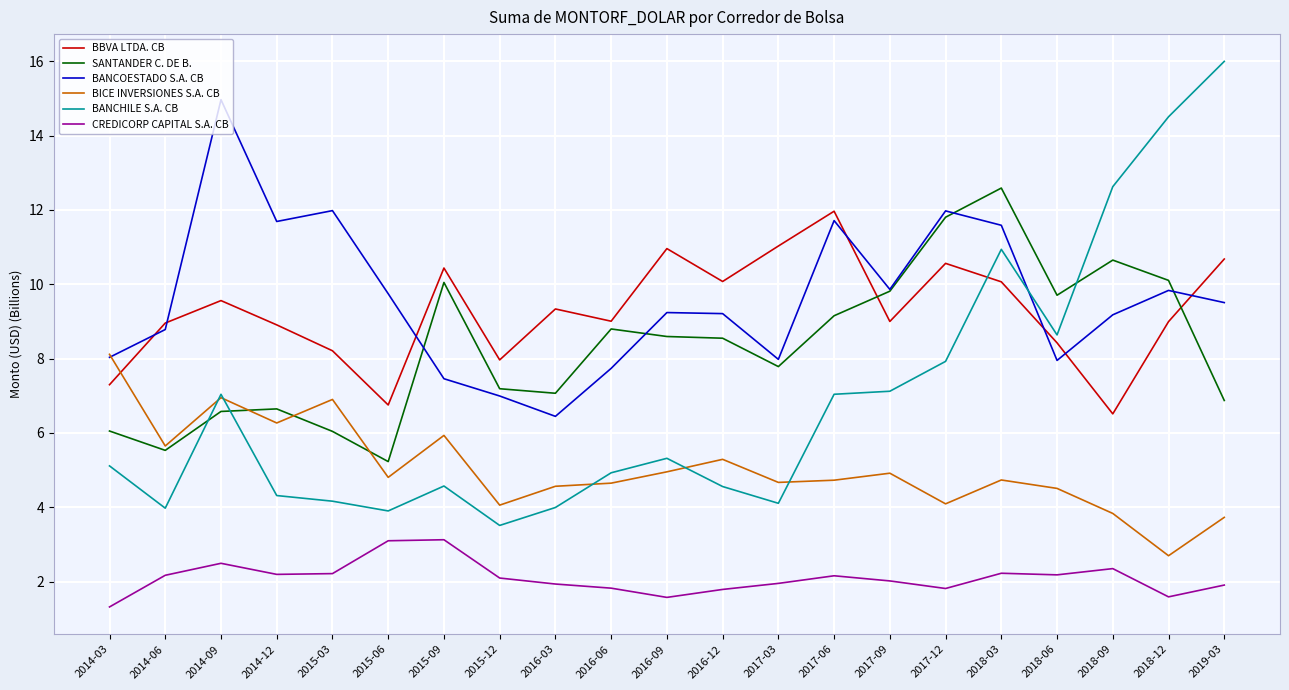

Rank the series at 2016-12 from highest to lowest value.

BBVA LTDA. CB, BANCOESTADO S.A. CB, SANTANDER C. DE B., BICE INVERSIONES S.A. CB, BANCHILE S.A. CB, CREDICORP CAPITAL S.A. CB